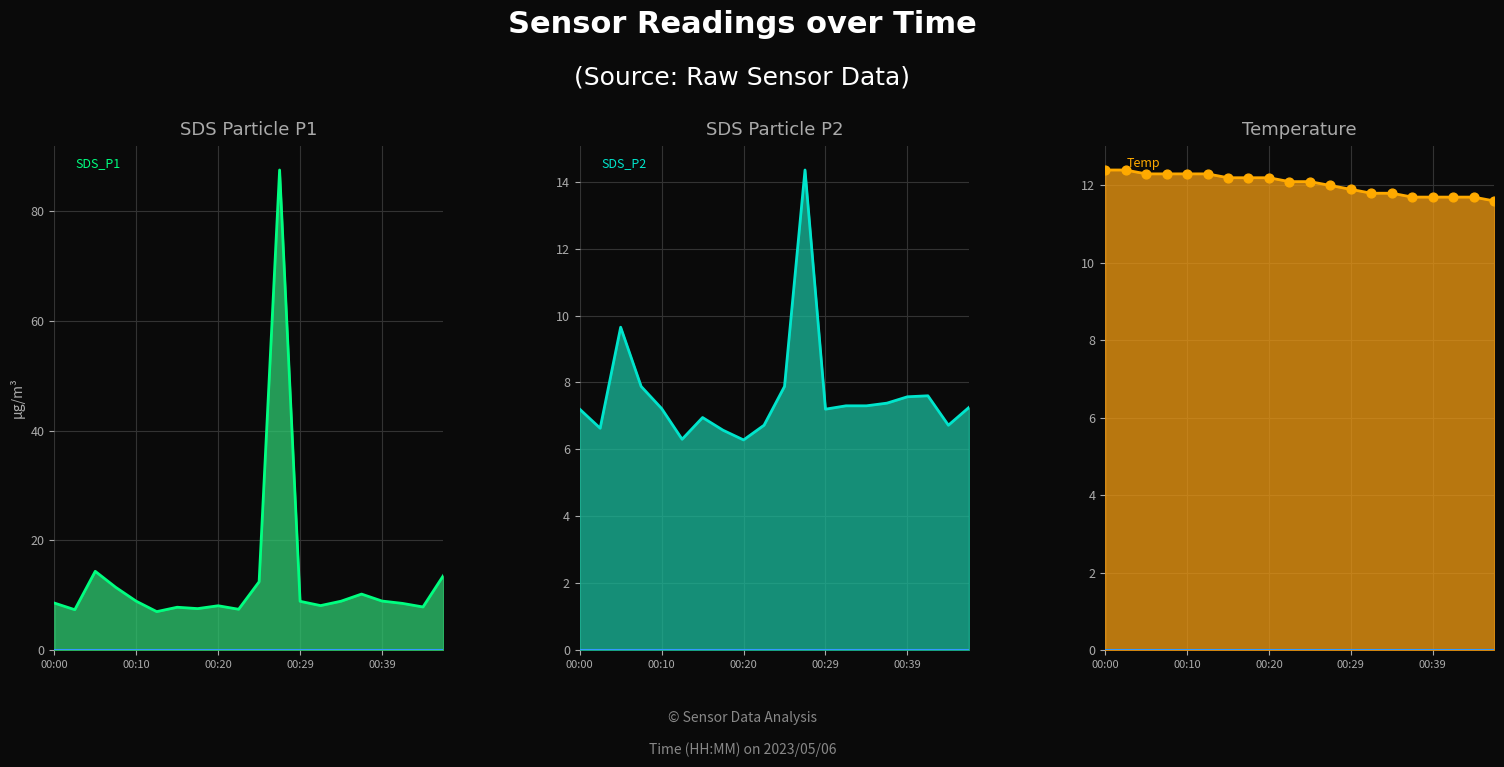

Which series has the widest spread of Y values?

SDS_P1